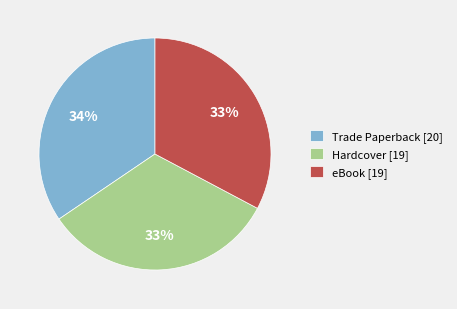

Is it true that Hardcover [19] is 33% of the pie?

True